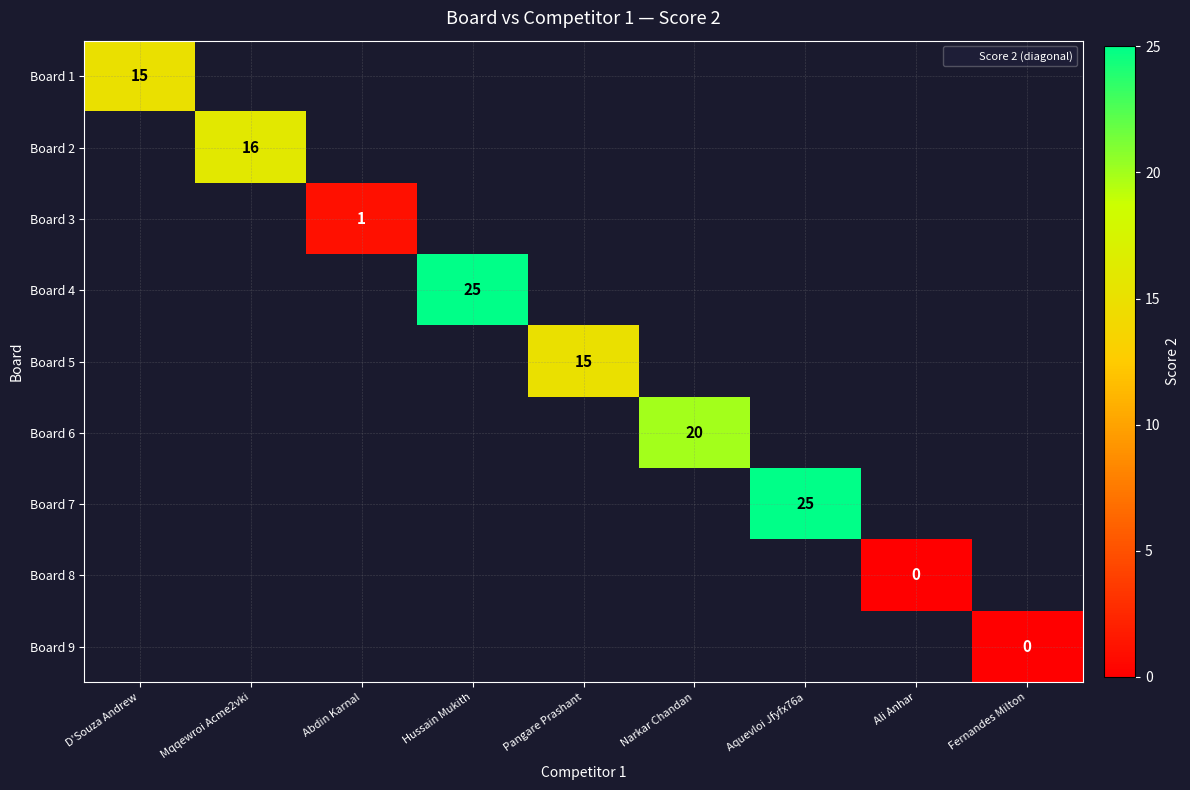

True or false: Board 1 has a value of 3.8 at D'Souza Andrew.

False